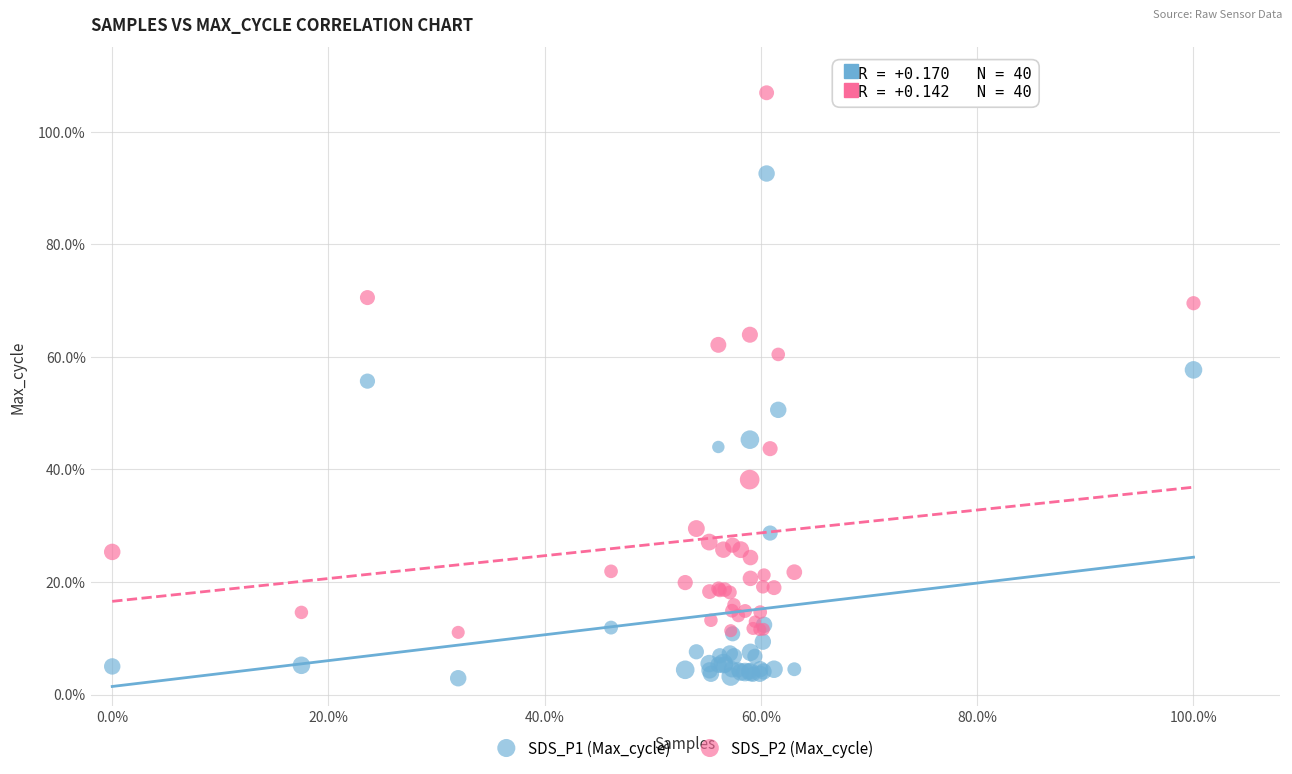

What are all the series names shown in the legend?

SDS_P1 (Max_cycle), SDS_P2 (Max_cycle)